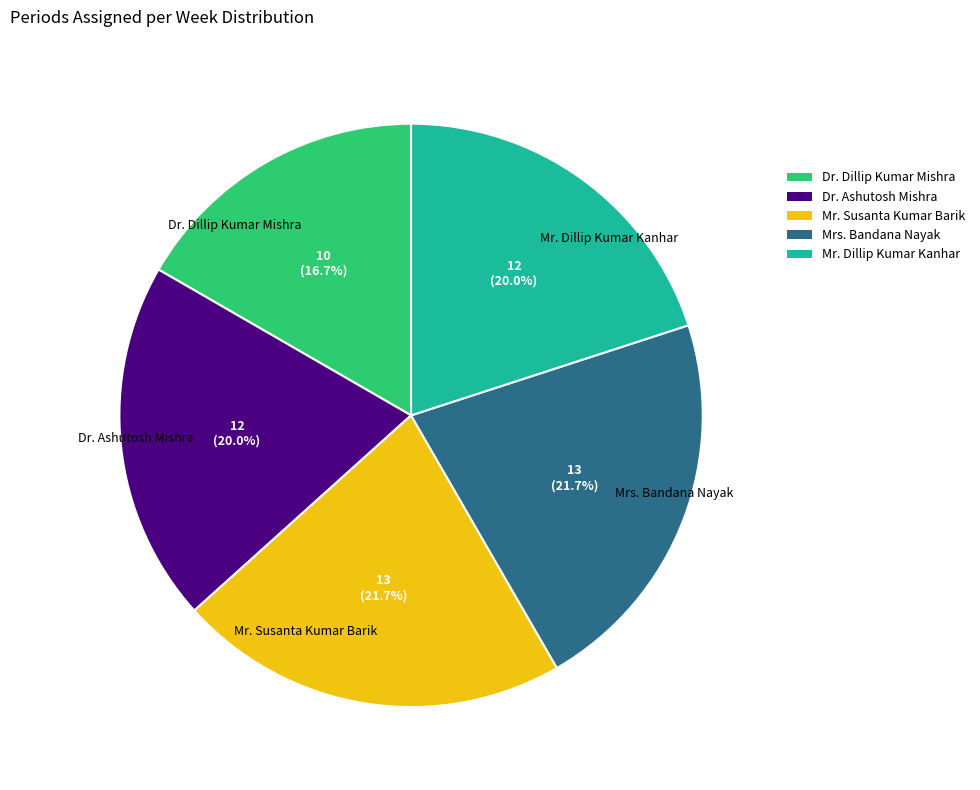

Is it true that Dr. Ashutosh Mishra is 20% of the pie?

True